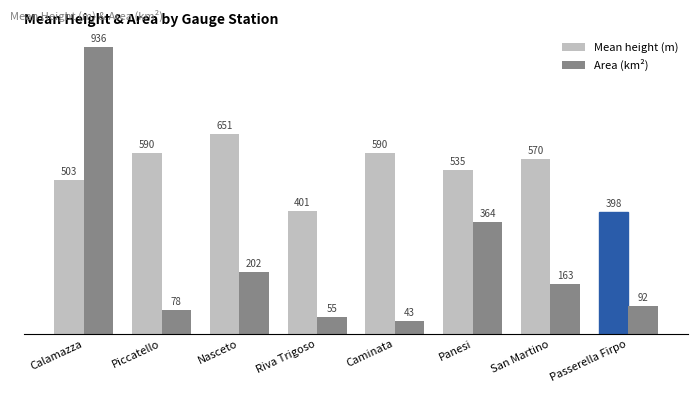

Is it true that Mean height (m) equals 387 at San Martino?

False